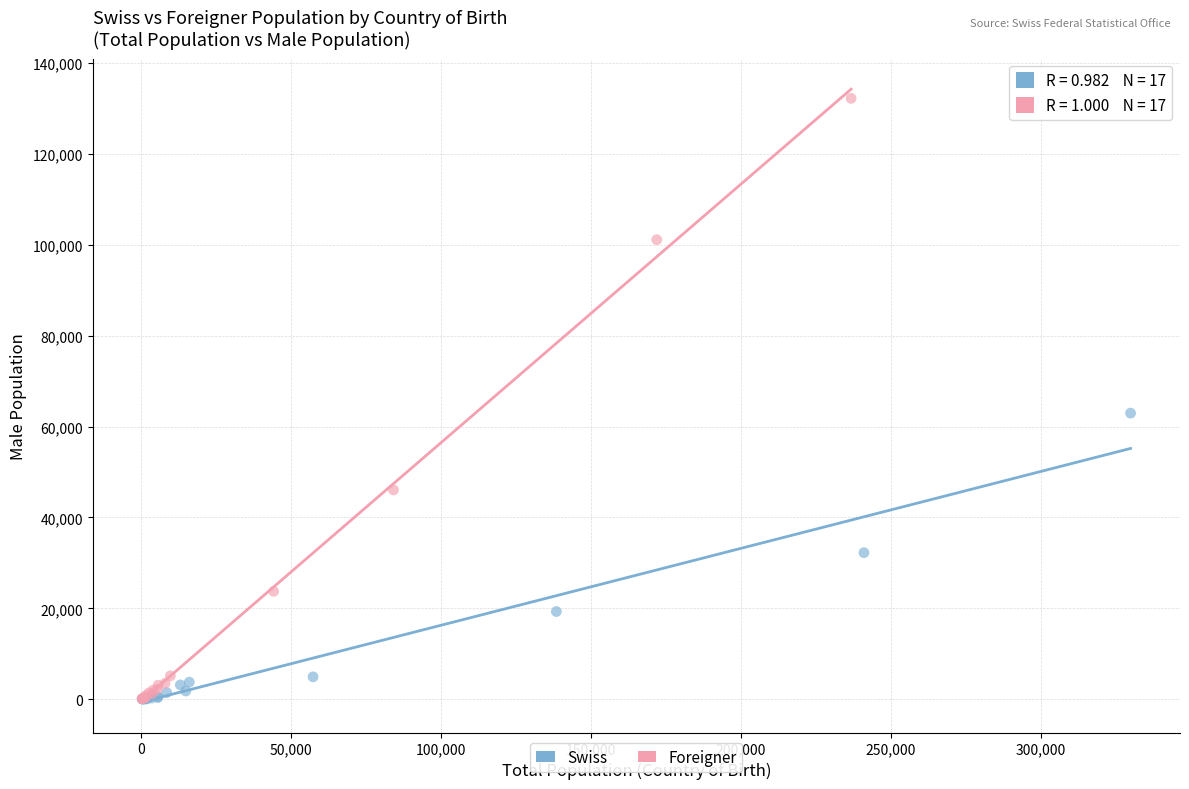

Which series contains the highest Y value?

Foreigner